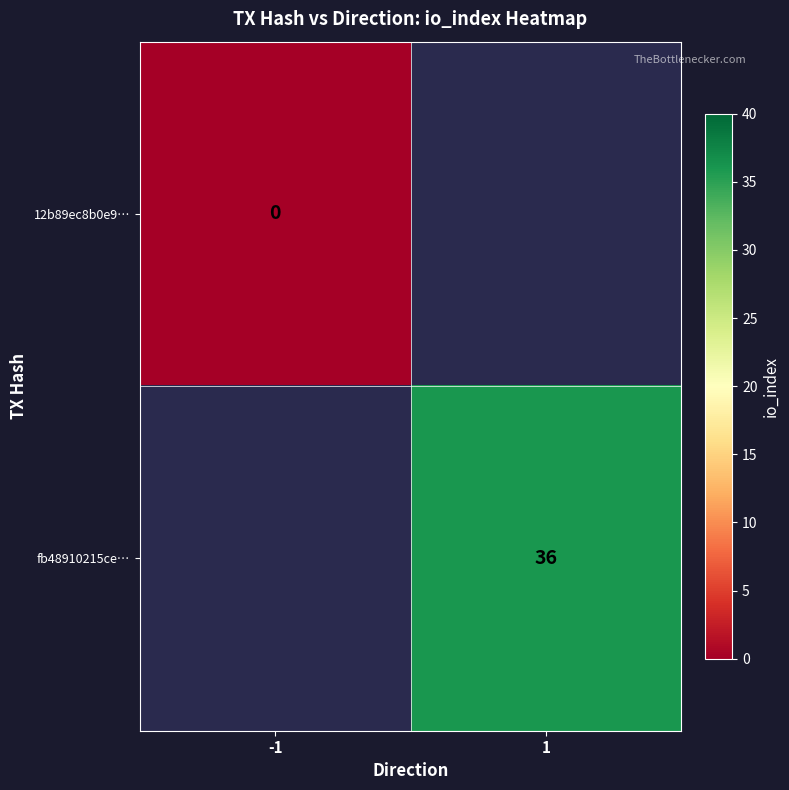

How many series are shown in this chart?

2